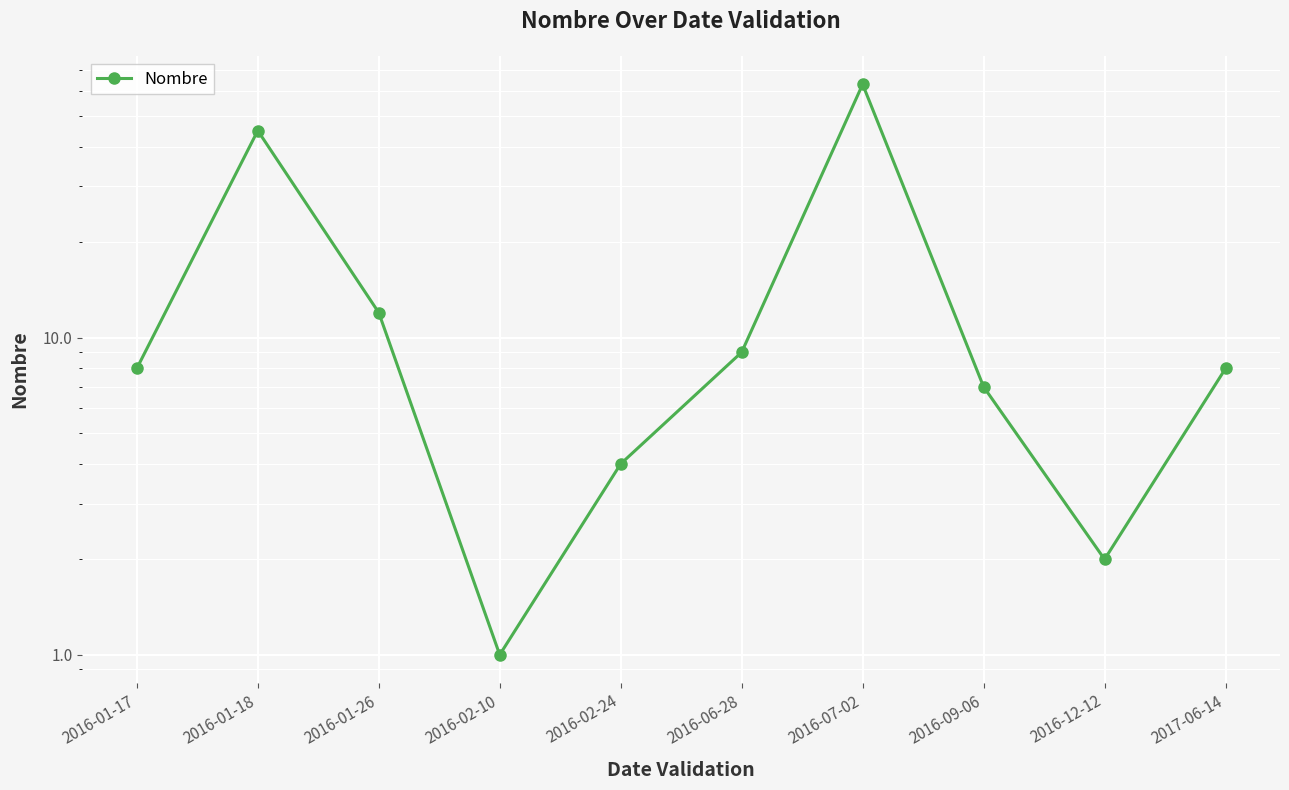

List the labels in order of value, smallest first.

2016-02-10, 2016-12-12, 2016-02-24, 2016-09-06, 2016-01-17, 2017-06-14, 2016-06-28, 2016-01-26, 2016-01-18, 2016-07-02